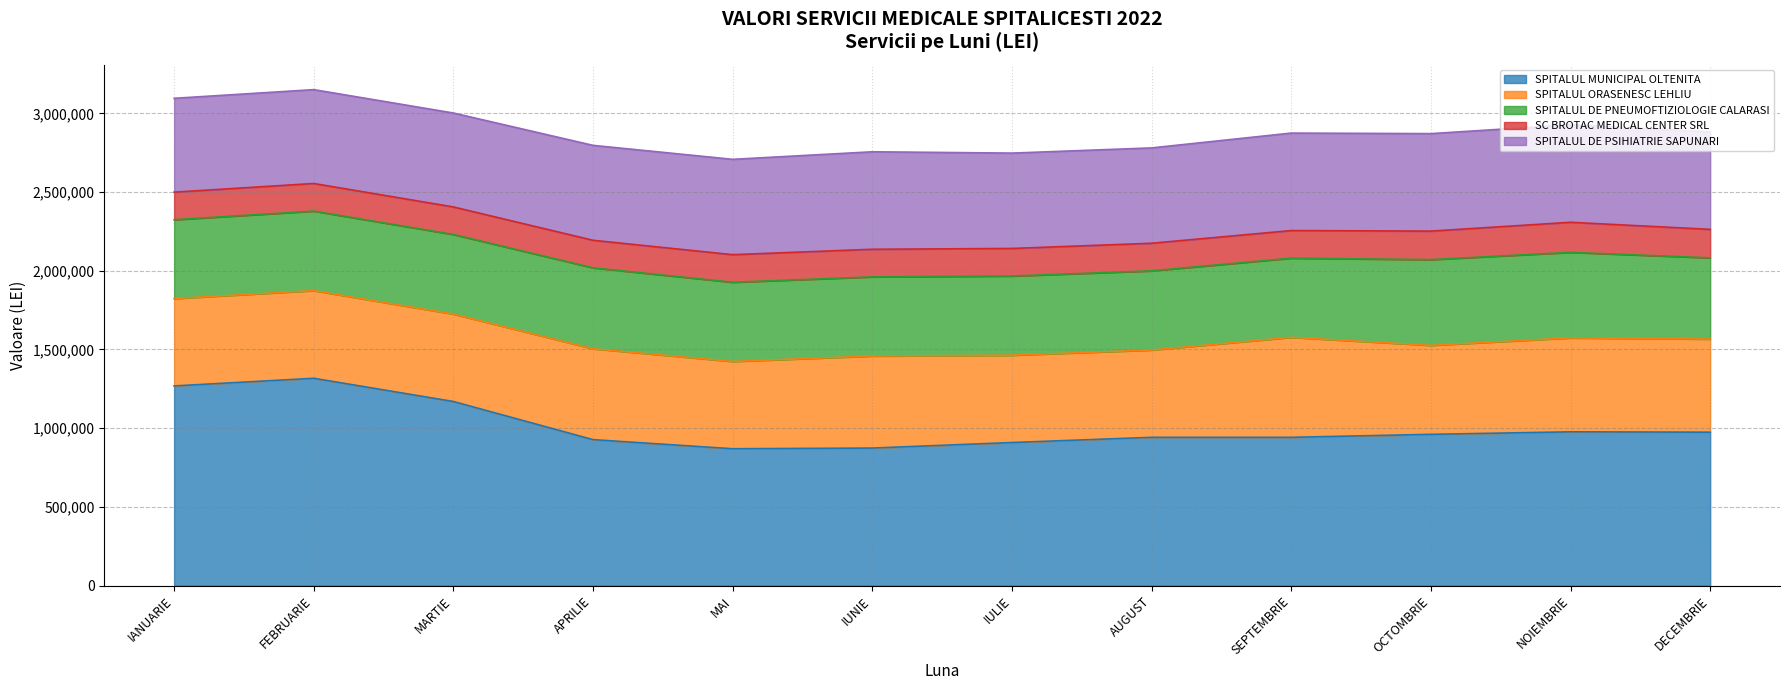

What is the difference between the maximum and minimum values in the SC BROTAC MEDICAL CENTER SRL series?

16038.2